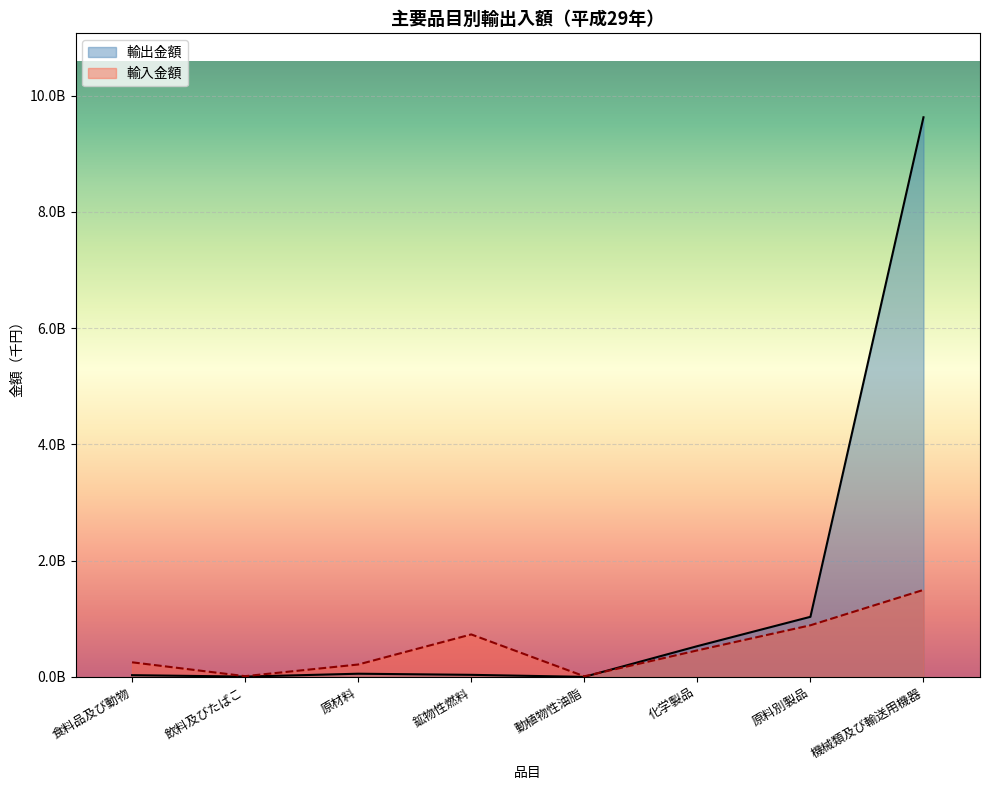

At how many categories does at least one series exceed 5741037936?

1